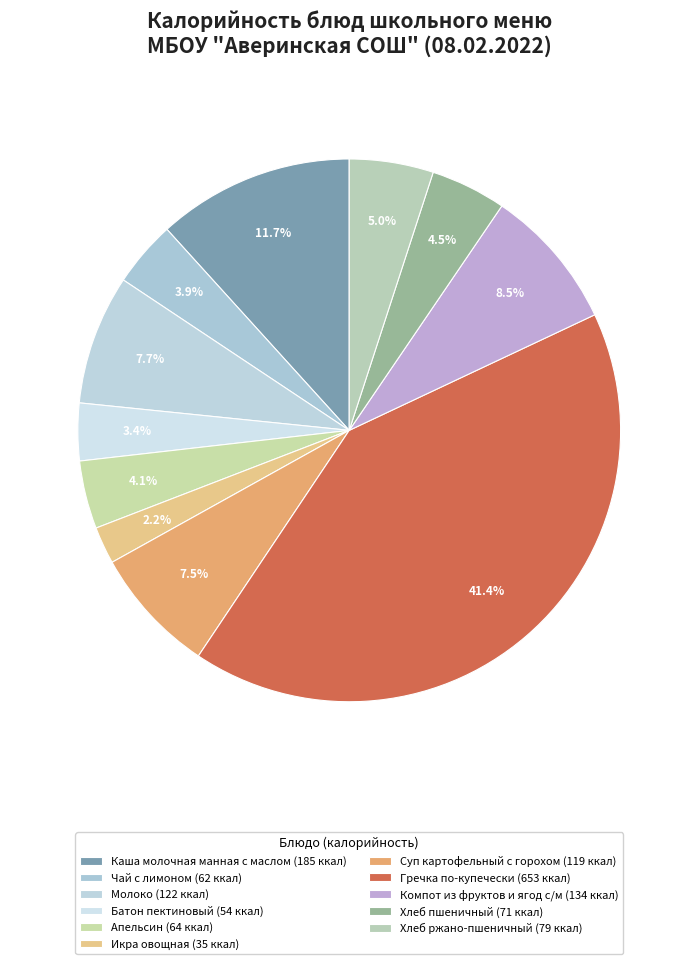

What is the ratio of the value at Чай с лимоном to the value at Компот из фруктов и ягод с/м?

0.5